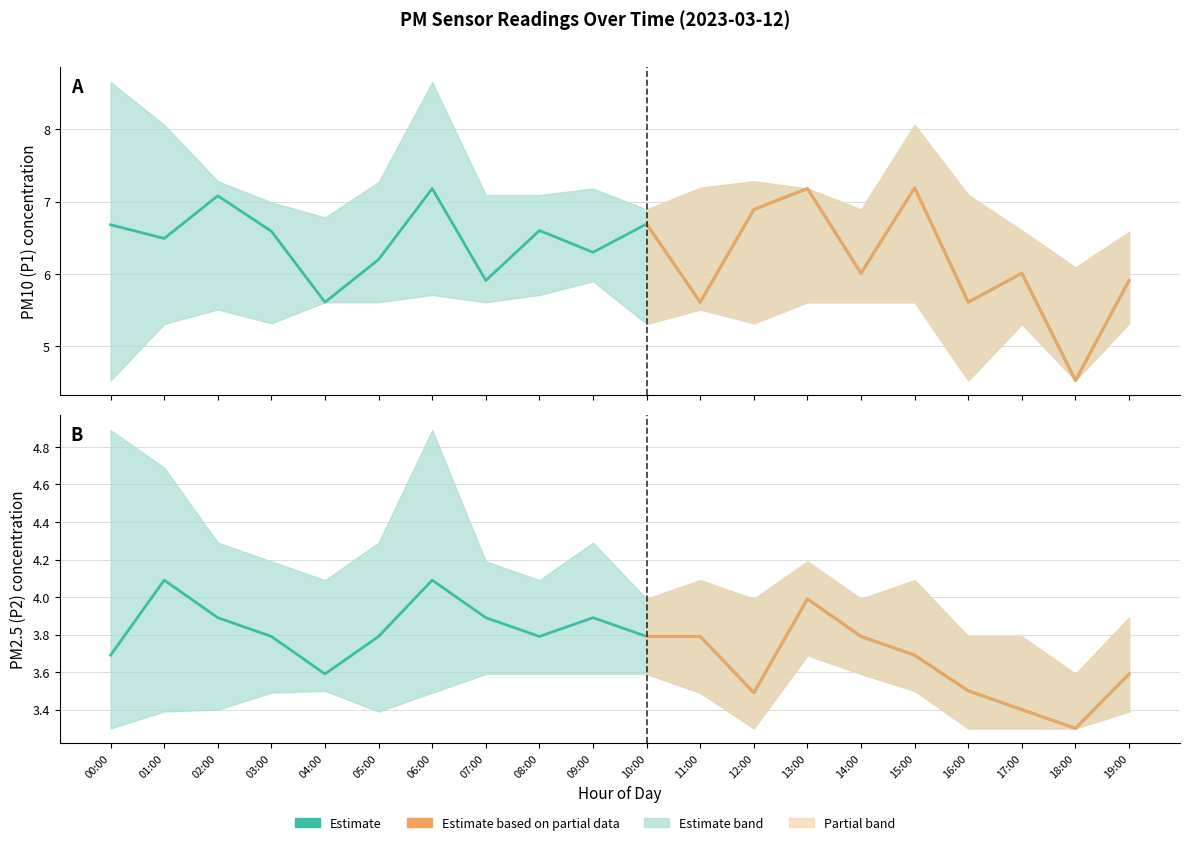

Count the number of categories in the chart.

20